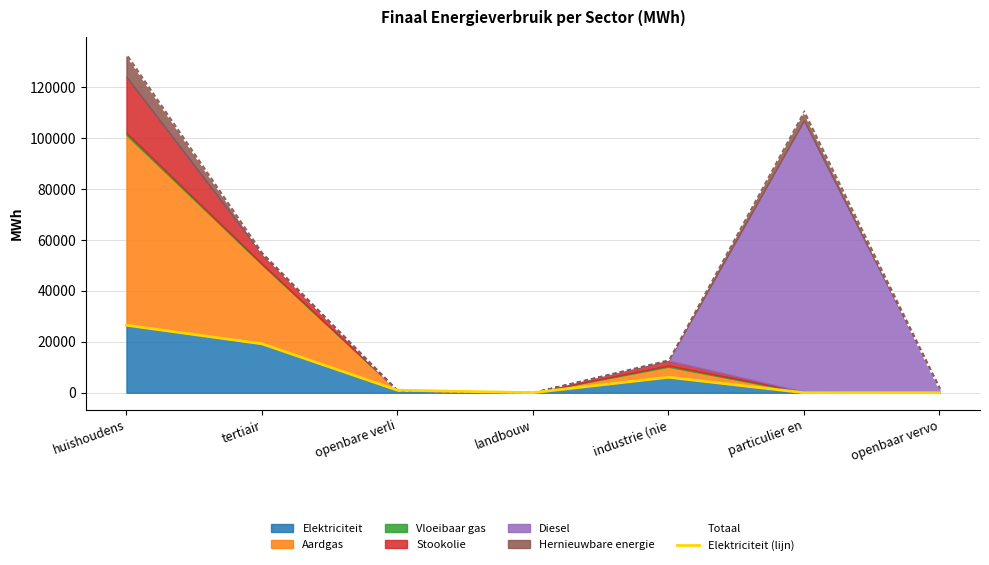

What is the average value of the Elektriciteit (lijn) series?

7565.5